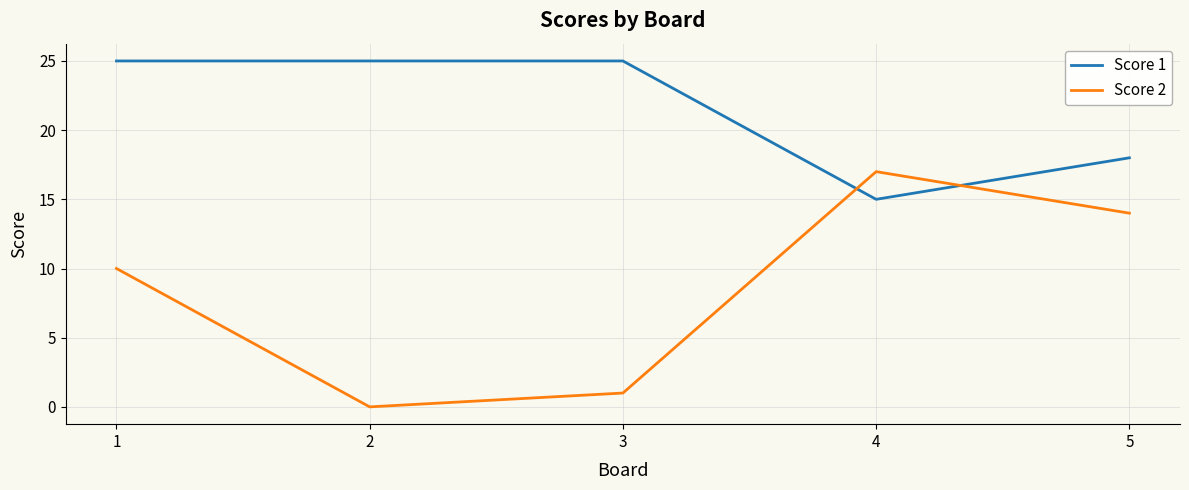

At which category does Score 2 reach its first local peak?

4